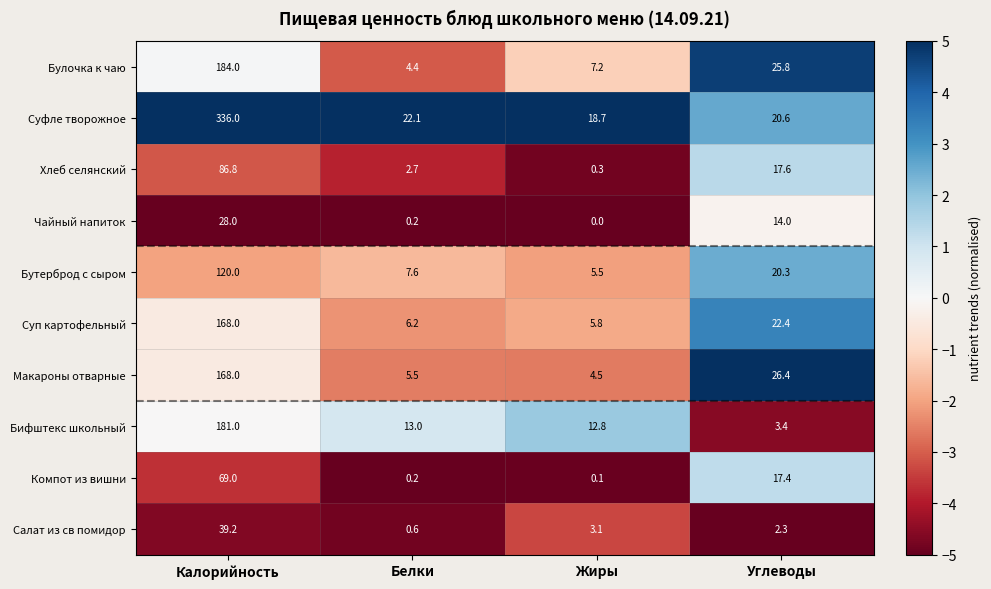

At which label does Макароны отварные first exceed 26?

Калорийность